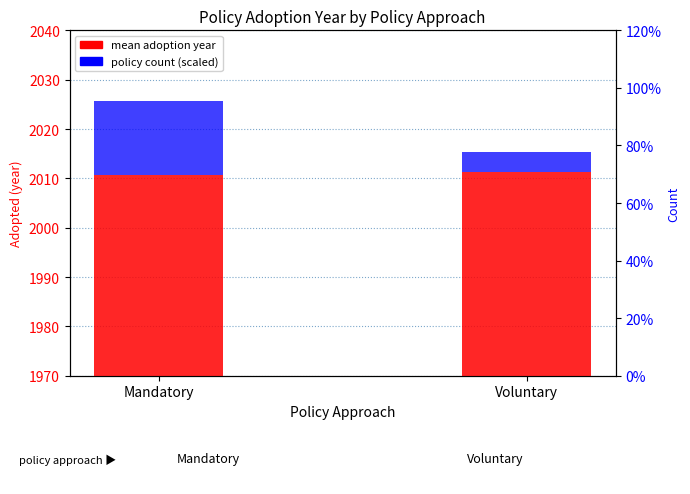

What is the maximum value shown in the chart?

2011.4